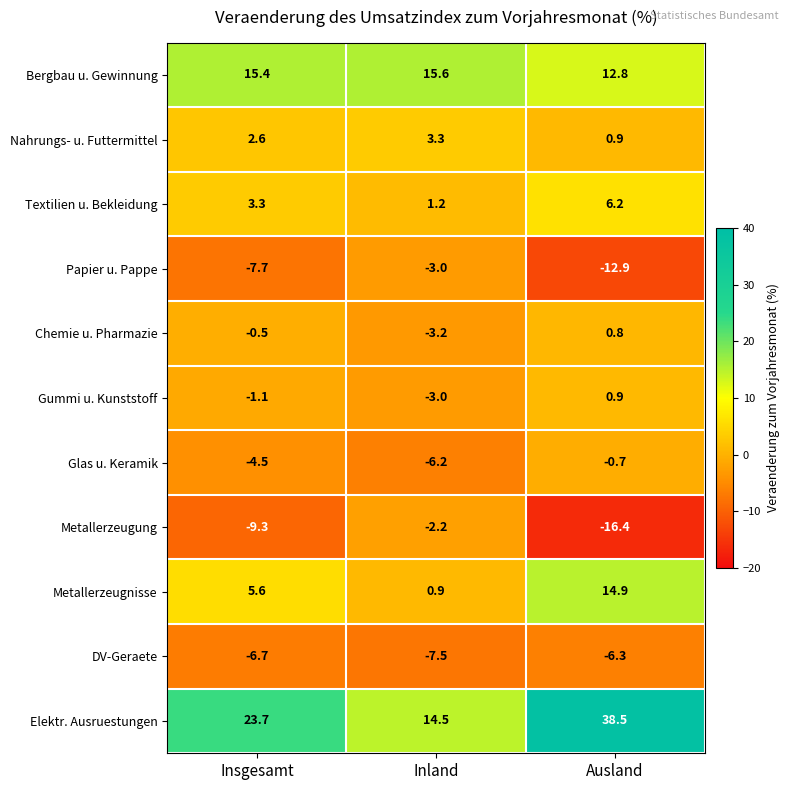

Rank the categories by Elektr. Ausruestungen value from highest to lowest.

Ausland, Insgesamt, Inland